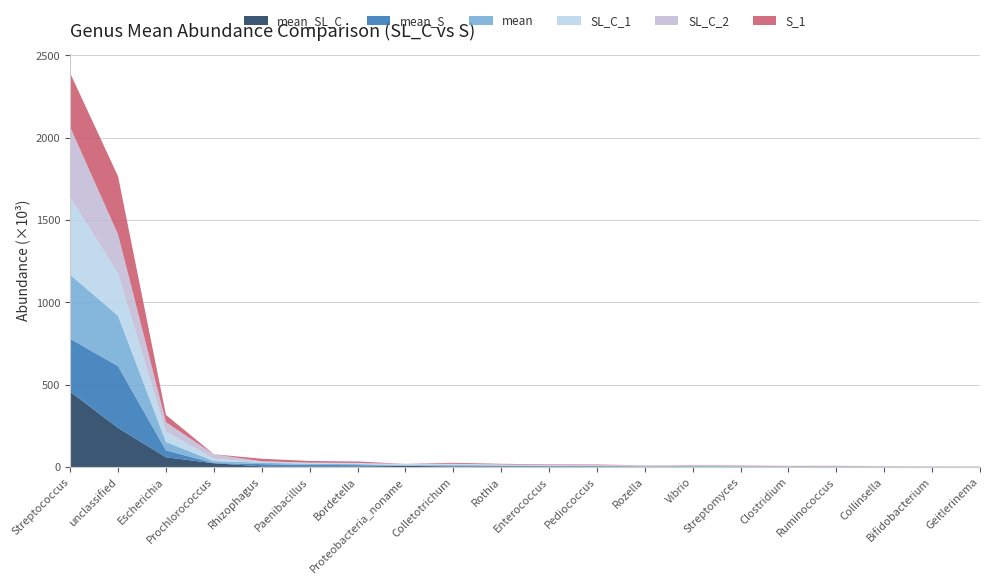

Reading left to right, list all the values displayed in this chart.

mean_SL_C: 457508.0	237318.2	59531.0	23101.4	4584.1	3885.9	3341.1	7301.3	3277.7	3056.5	1852.4	1769.7	2764.5	1298.8	818.4	911.0	773.7	1402.8	1045.5	1054.2
mean_S: 320922.1	375177.9	41991.1	1030.3	13202.1	8963.9	8559.2	258.1	5663.2	3625.6	3773.1	3630.2	104.2	2522.4	2179.7	1559.3	1661.7	210.1	47.2	19.3
mean: 389215.0	306248.1	50761.1	12065.8	8893.1	6424.9	5950.1	3779.7	4470.5	3341.0	2812.7	2700.0	1434.3	1910.6	1499.1	1235.2	1217.7	806.5	546.3	536.8
SL_C_1: 469365.2	254379.2	63017.7	13712.3	4485.2	4007.2	4391.9	2865.2	3281.7	3291.1	2155.9	2080.1	2196.3	1436.7	885.4	922.7	1118.2	967.0	601.5	213.0
SL_C_2: 427076.5	238692.6	57208.6	27165.2	3795.2	3407.8	2884.0	5089.8	3103.5	2825.6	1990.1	1650.0	4004.3	1181.3	683.8	941.6	612.4	2051.0	1503.7	1099.0
S_1: 327187.8	353157.5	44170.7	592.2	15540.9	10278.0	8648.1	270.0	6066.9	3718.0	3381.2	3702.9	29.1	2595.2	2683.9	1555.2	1927.5	93.4	29.9	19.1